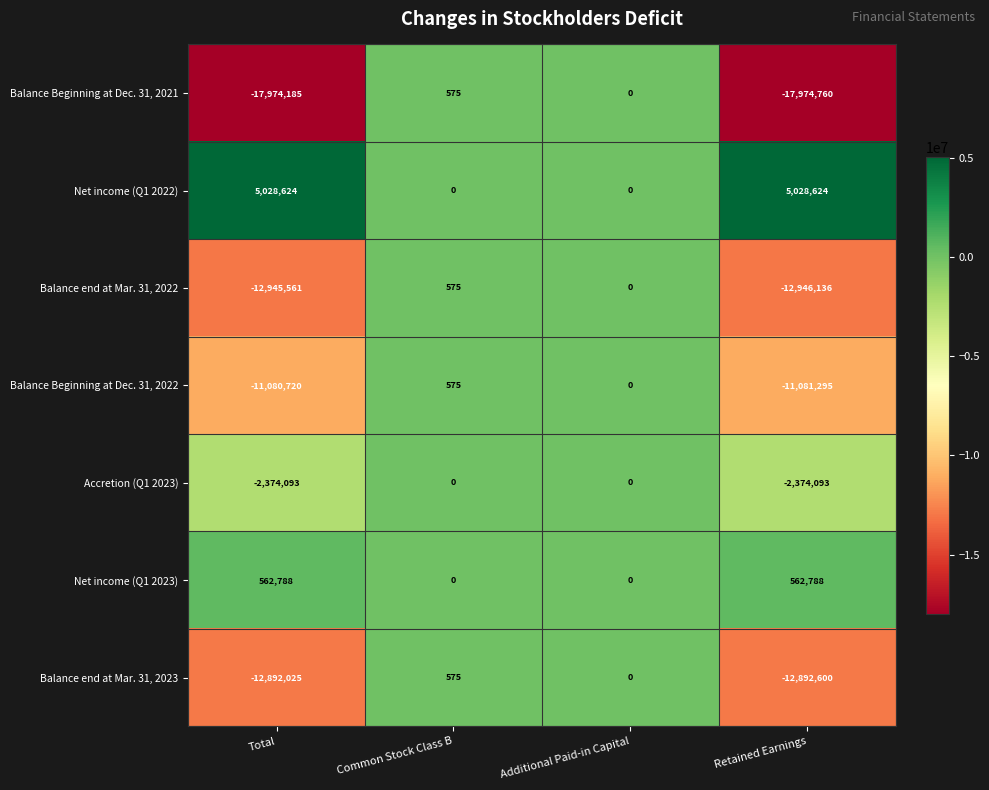

The value of Balance end at Mar. 31, 2022 at Common Stock Class B is 575. True or false?

True